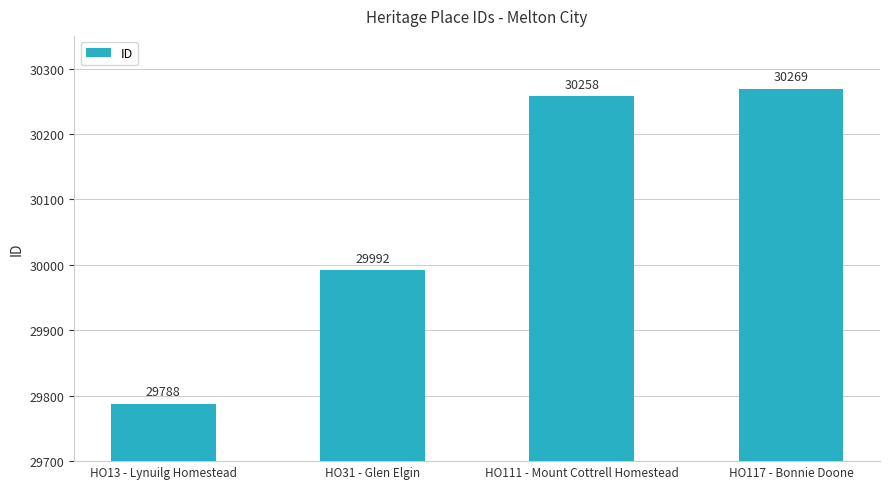

Rank the categories by value from highest to lowest.

HO117 - Bonnie Doone, HO111 - Mount Cottrell Homestead, HO31 - Glen Elgin, HO13 - Lynuilg Homestead